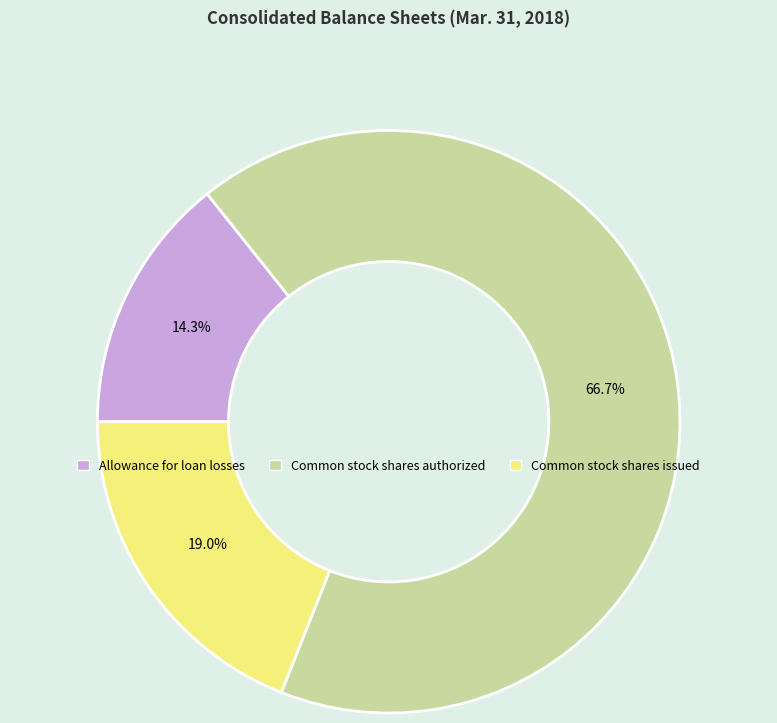

To the nearest percent, what percentage of the pie is Allowance for loan losses?

14%